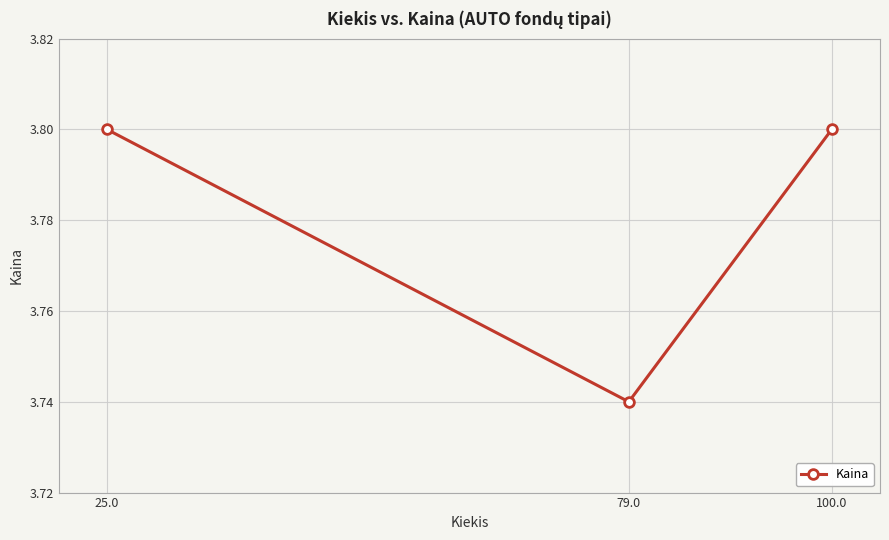

True or false: the data shows 6.7 at 25.0.

False